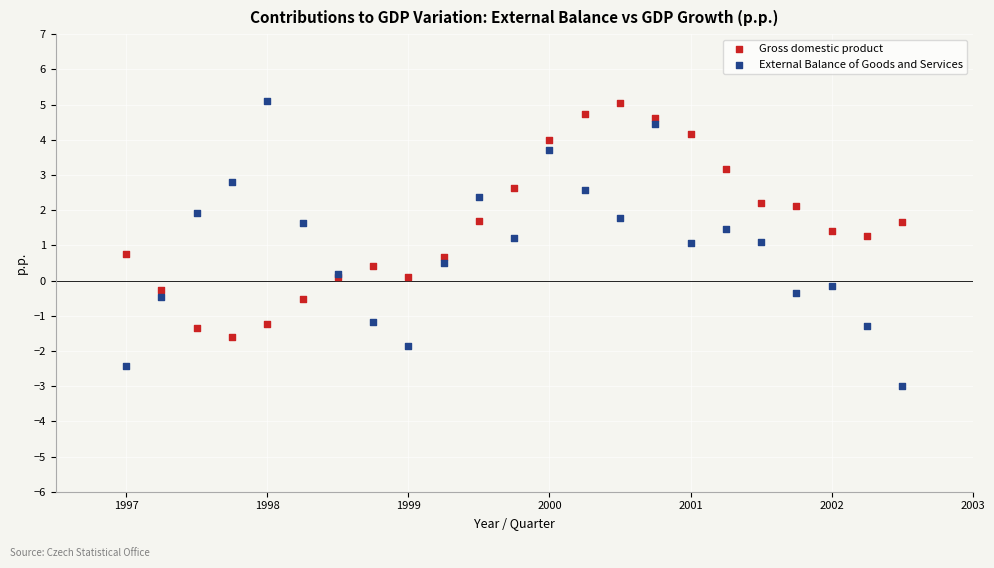

What is the X range (max minus min) for the scatter plot?

5.5